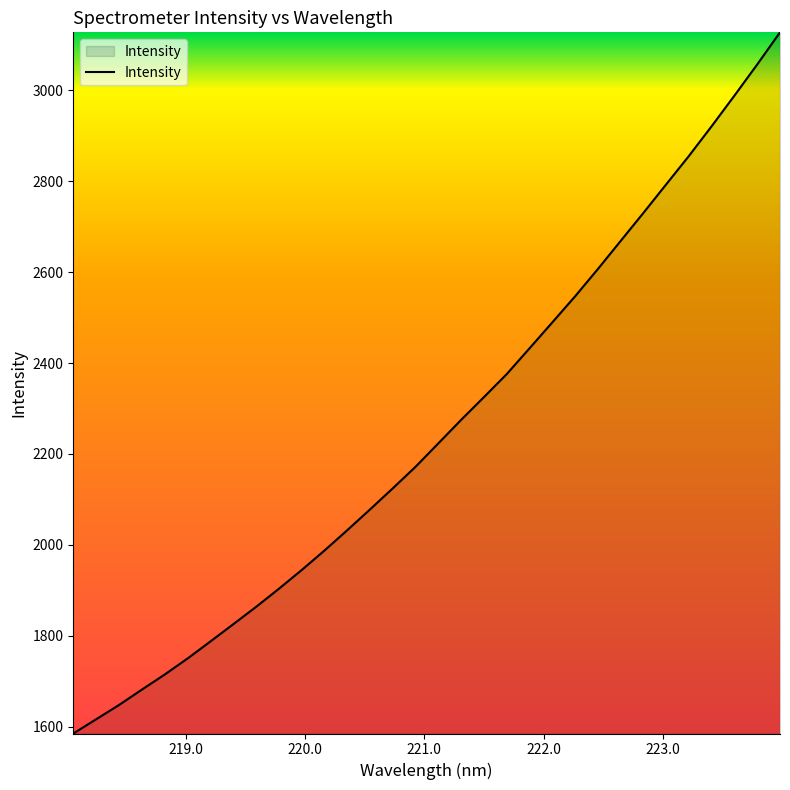

What is the greatest value displayed?

3127.3